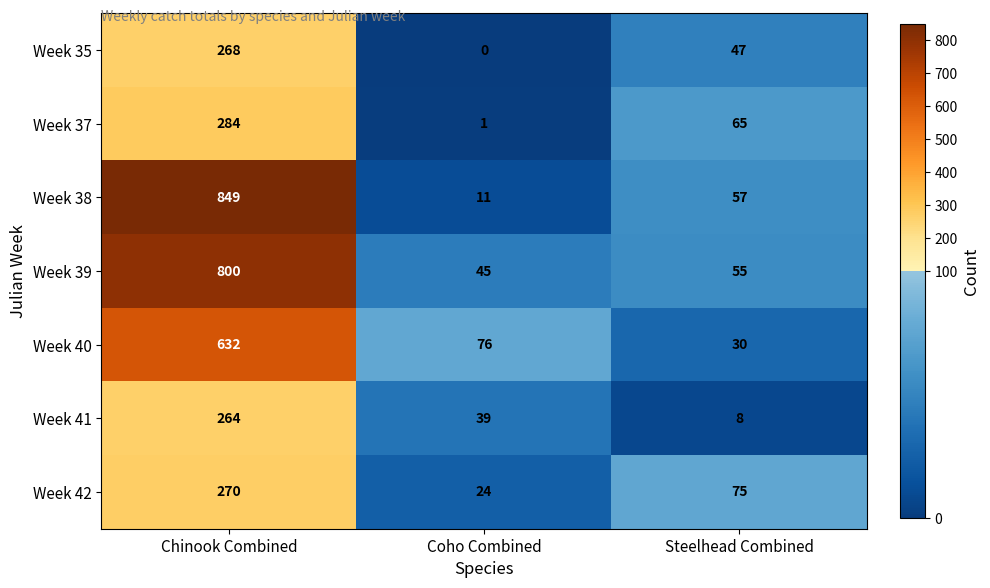

Rank the series by their maximum value, from lowest to highest.

Week 41, Week 35, Week 42, Week 37, Week 40, Week 39, Week 38